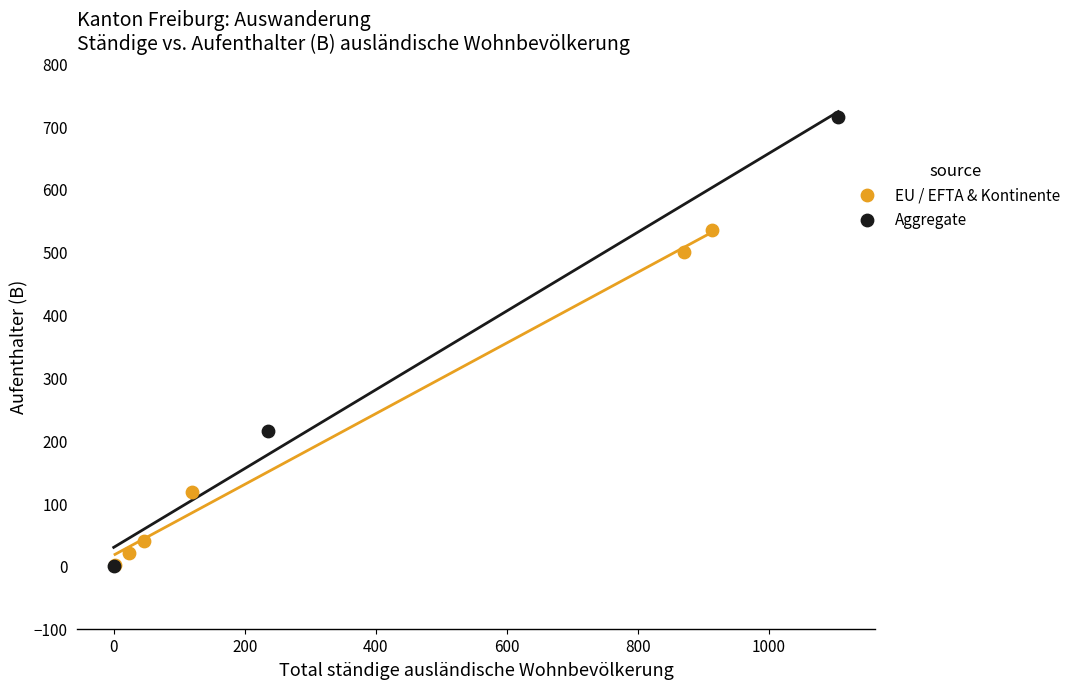

Which series contains the highest Y value?

Aggregate